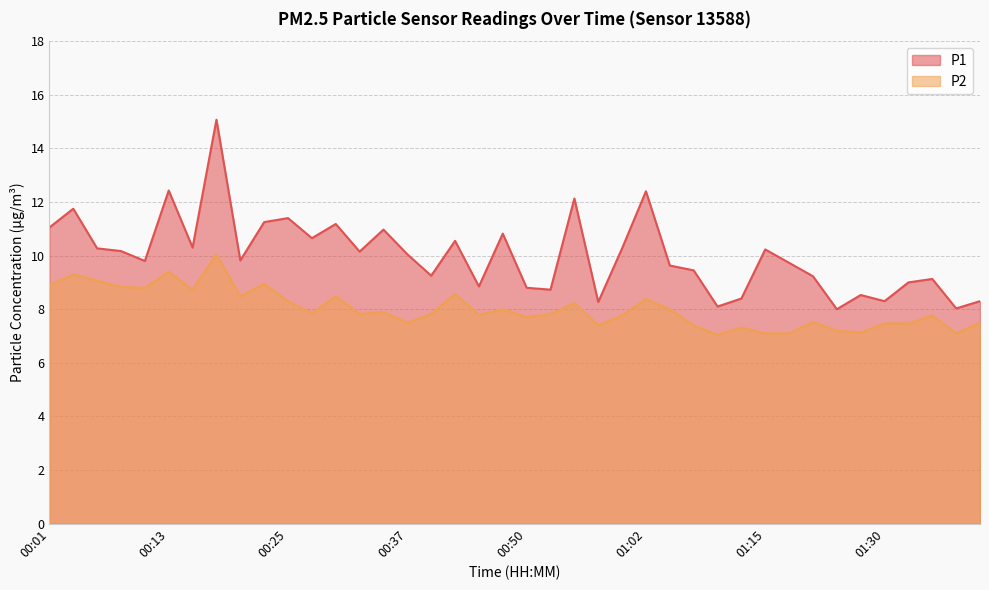

How many lines are shown in the chart?

2